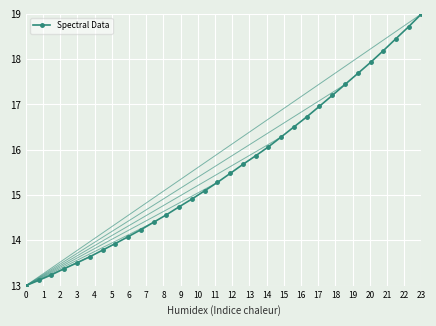

What is the value of the 12th point from the left?

14.6